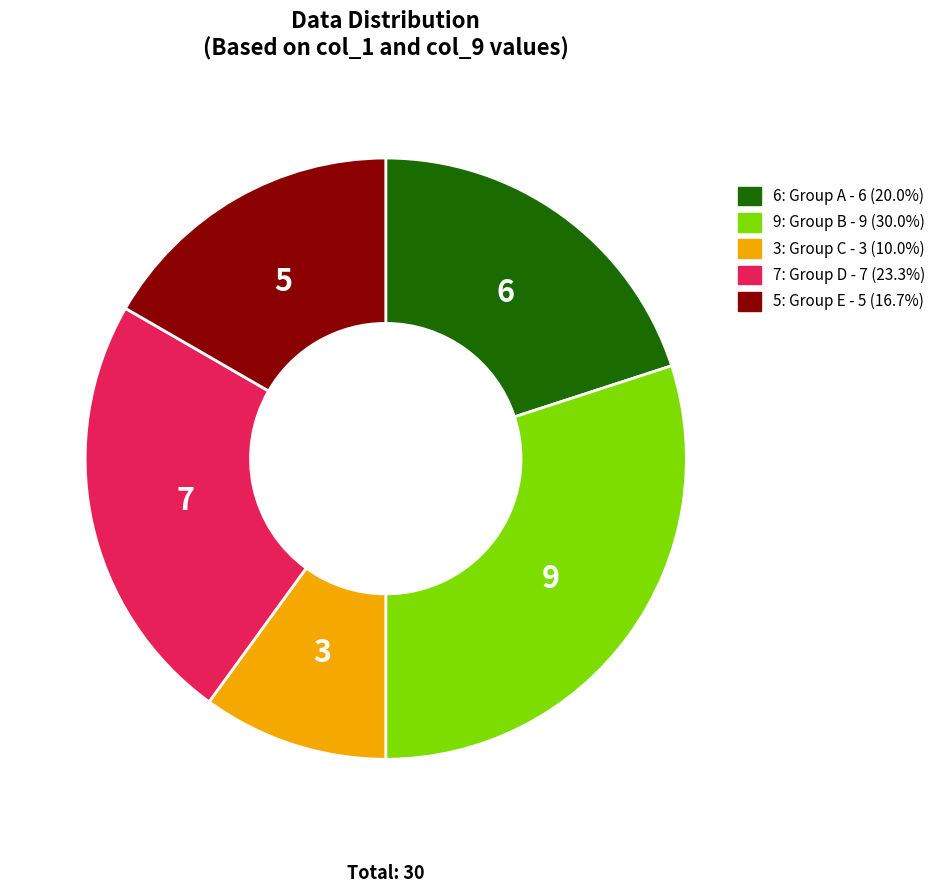

Is there any slice that represents more than half of the pie?

No